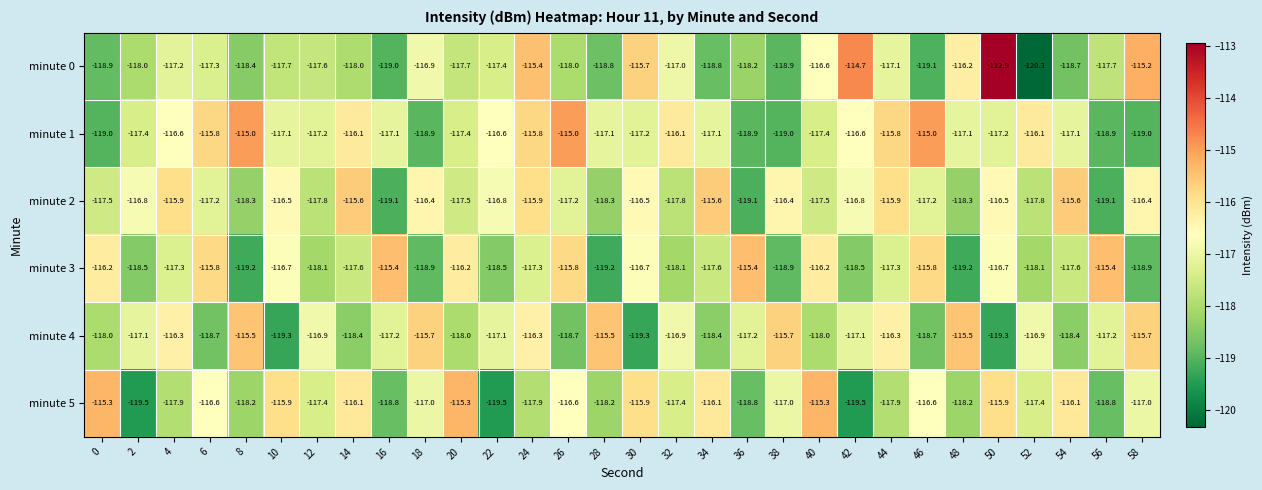

How many data points does each series have?

30